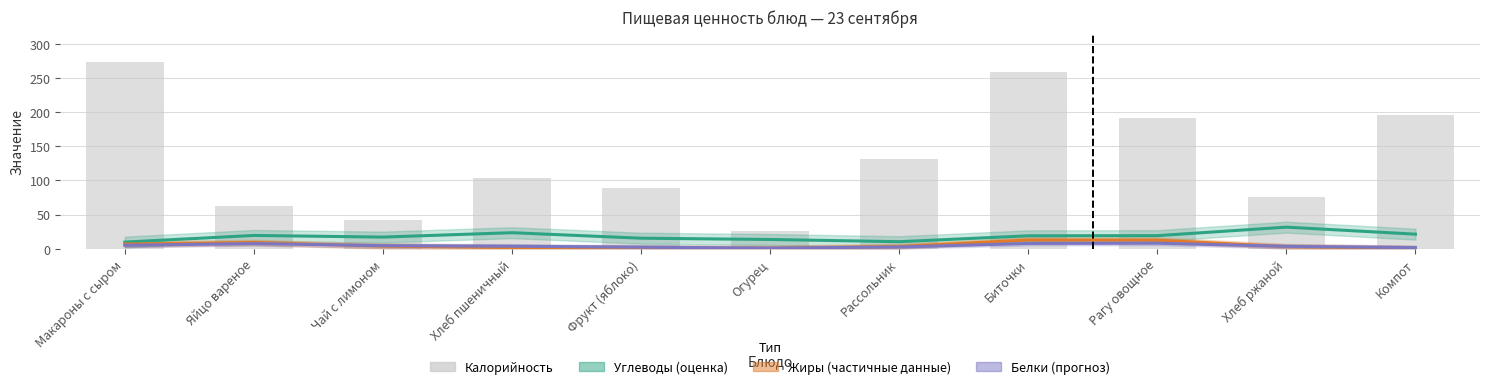

What is the difference between the maximum and second lowest values in the Углеводы (оценка) series?

21.3